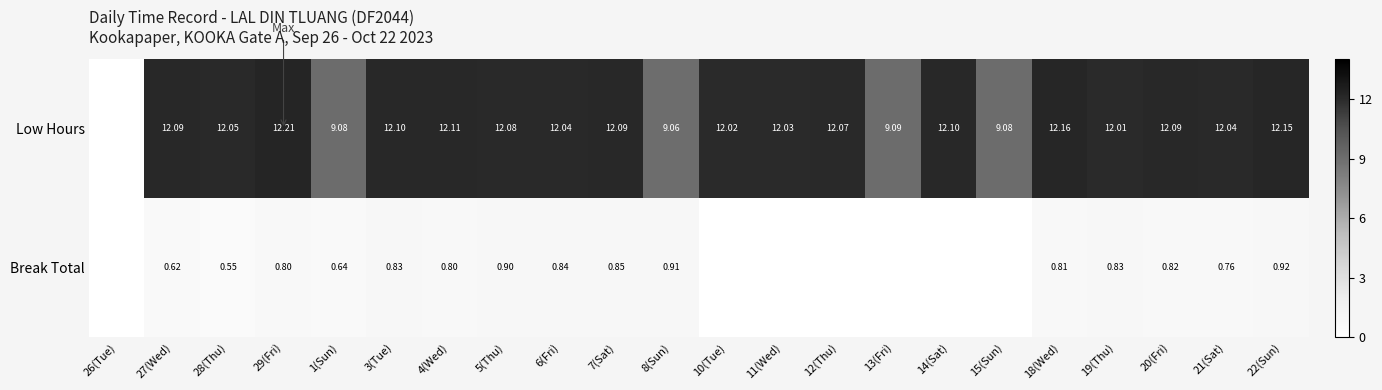

Which series changed the most between 6(Fri) and 8(Sun)?

Low Hours